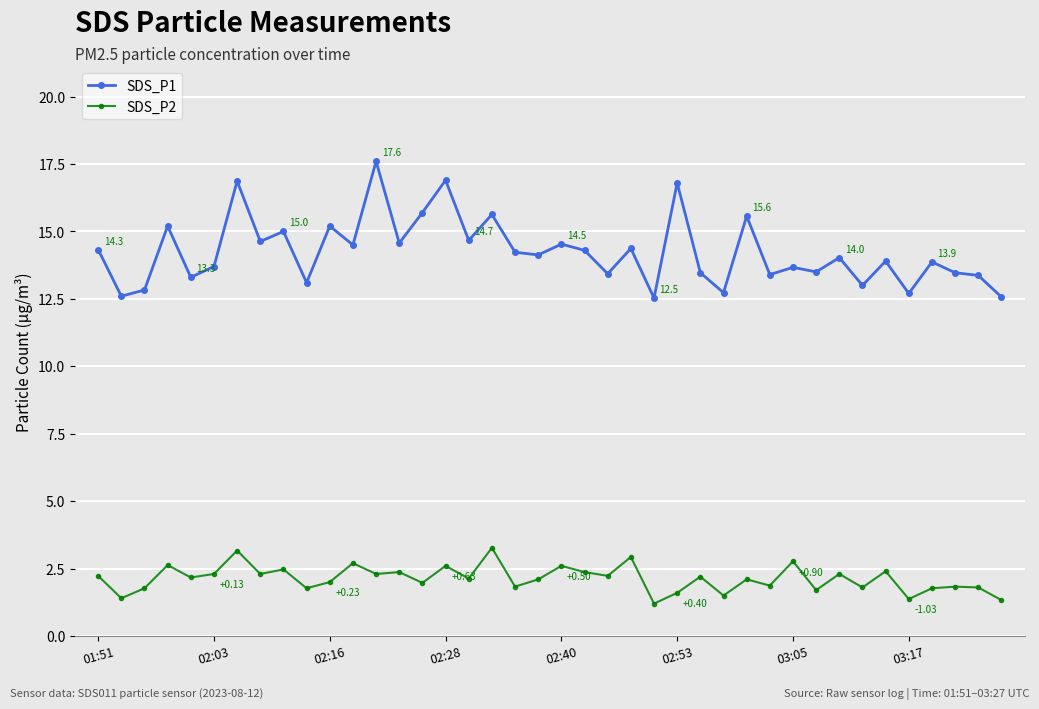

True or false: SDS_P1 has more than 0 interior local peaks.

True